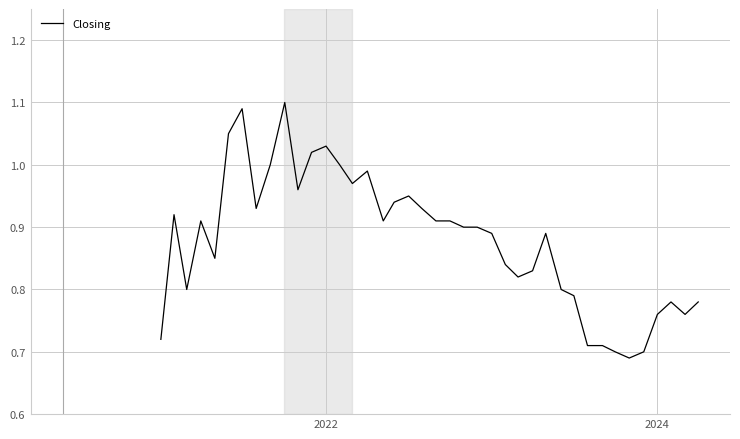

What is the difference between the maximum and minimum values?

0.4